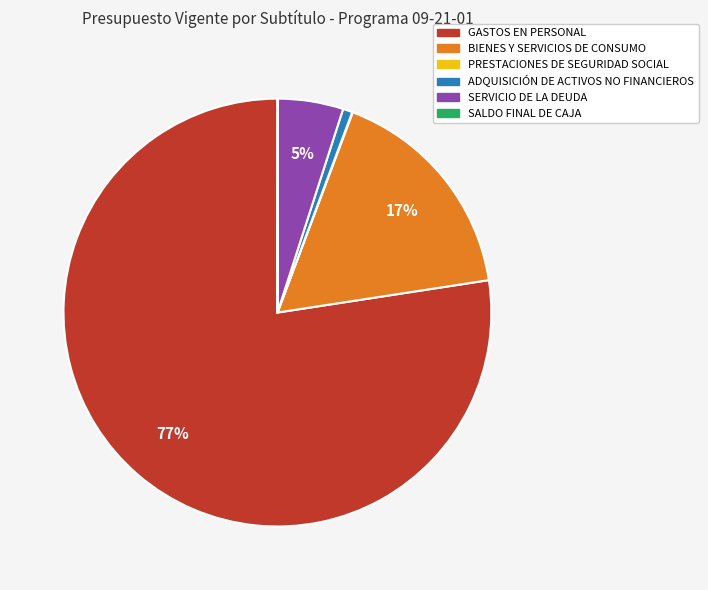

Is there a majority slice in this chart?

Yes